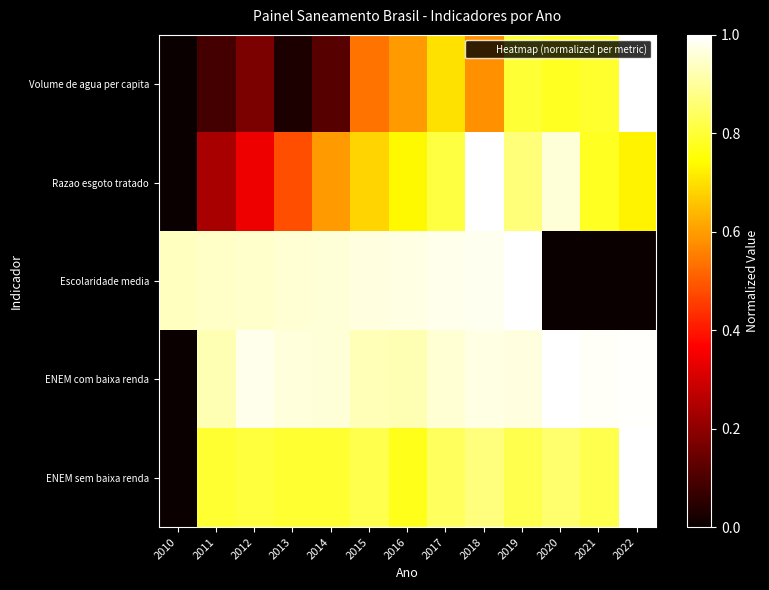

Reading right to left, list all the values displayed in this chart.

Volume de agua per capita: 2022=1.0	2021=0.8	2020=0.8	2019=0.8	2018=0.6	2017=0.7	2016=0.6	2015=0.5	2014=0.1	2013=0.0	2012=0.2	2011=0.1	2010=0.0
Razao esgoto tratado: 2022=0.7	2021=0.8	2020=1.0	2019=0.9	2018=1.0	2017=0.8	2016=0.7	2015=0.7	2014=0.6	2013=0.5	2012=0.3	2011=0.2	2010=0.0
Escolaridade media: 2022=0.0	2021=0.0	2020=0.0	2019=1.0	2018=1.0	2017=1.0	2016=1.0	2015=1.0	2014=1.0	2013=1.0	2012=0.9	2011=0.9	2010=0.9
ENEM com baixa renda: 2022=1.0	2021=1.0	2020=1.0	2019=1.0	2018=1.0	2017=1.0	2016=0.9	2015=0.9	2014=1.0	2013=1.0	2012=1.0	2011=0.9	2010=0.0
ENEM sem baixa renda: 2022=1.0	2021=0.8	2020=0.9	2019=0.8	2018=0.9	2017=0.8	2016=0.8	2015=0.8	2014=0.8	2013=0.8	2012=0.8	2011=0.8	2010=0.0